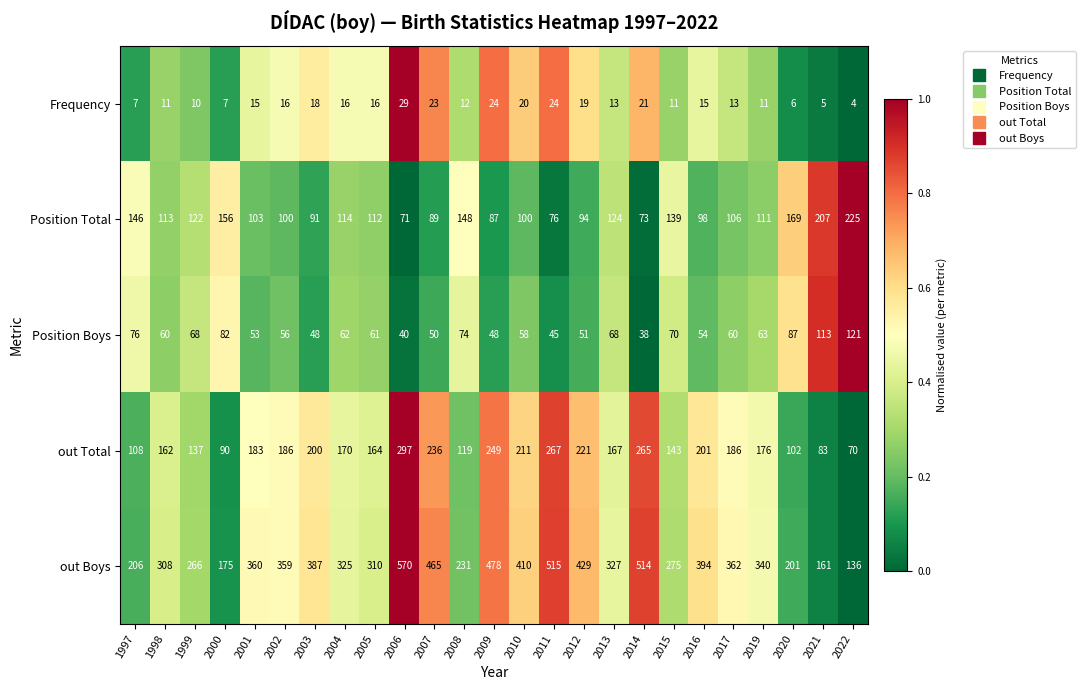

How many series are shown in this chart?

5